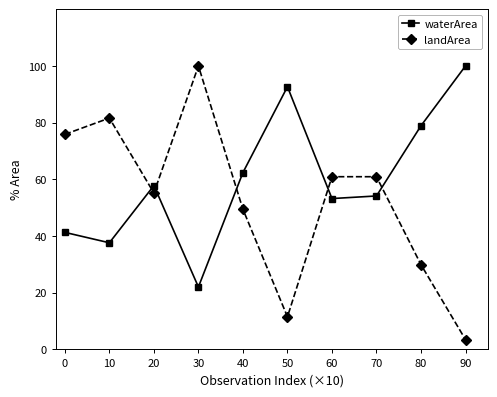

How many data points in waterArea are above 57?

5